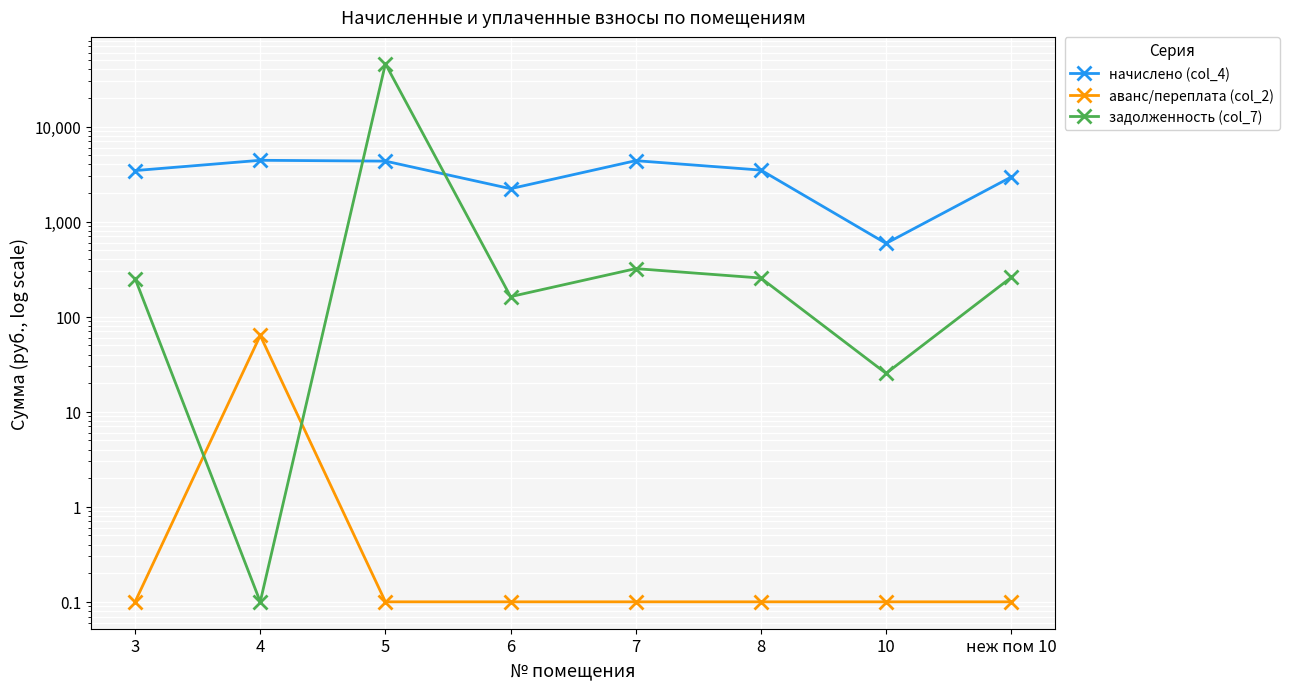

At how many categories does at least one series exceed 27308?

1